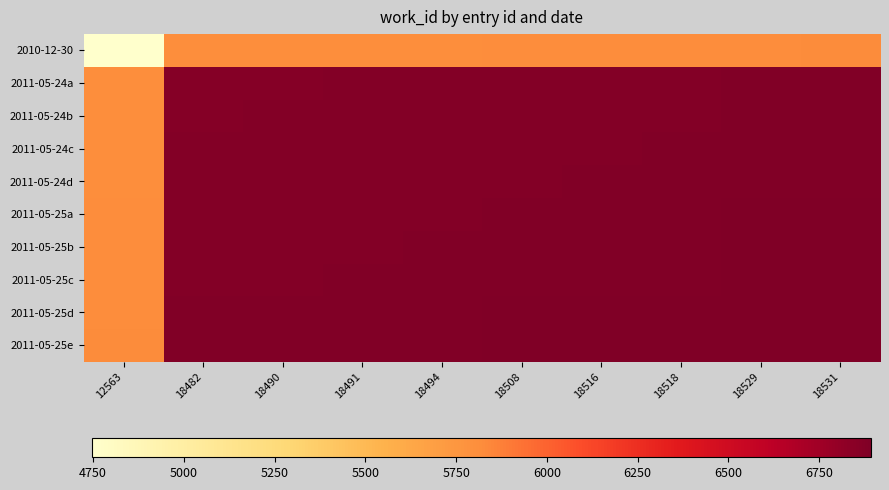

Which has a higher value, 18508 or 18491?

18508